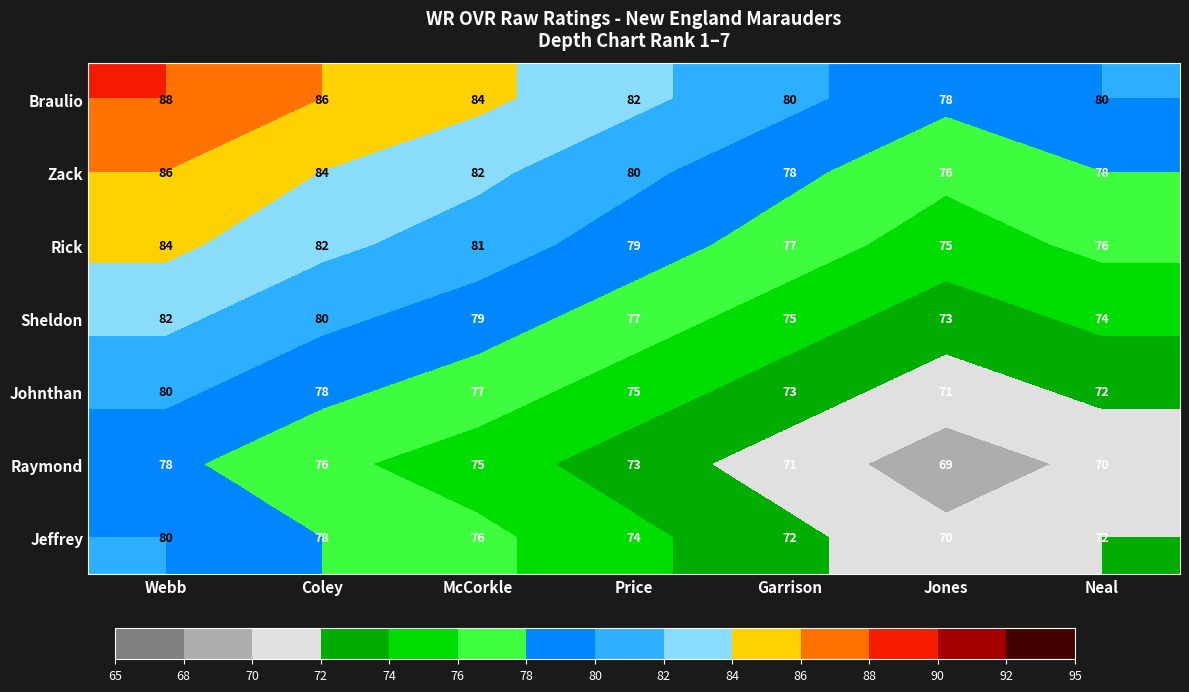

Which label corresponds to the smallest value in the chart?

Jones